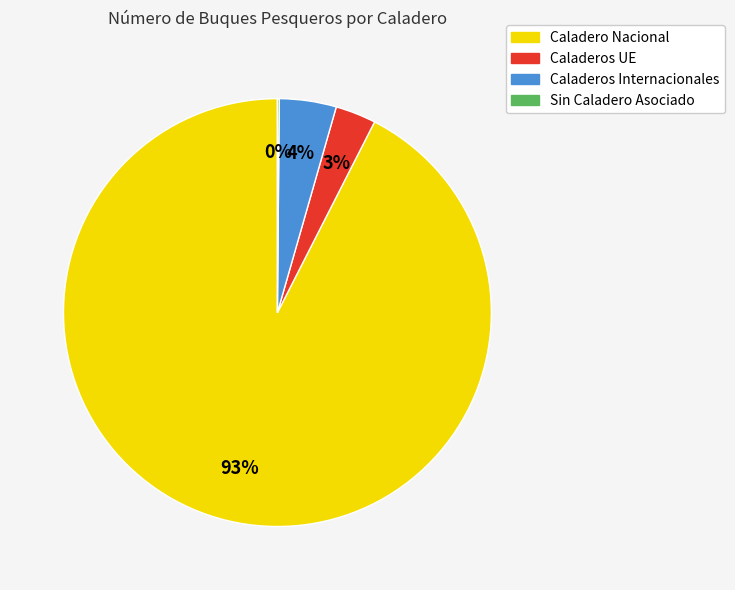

Is the sum of Caladeros Internacionales and Caladeros UE greater than half?

No